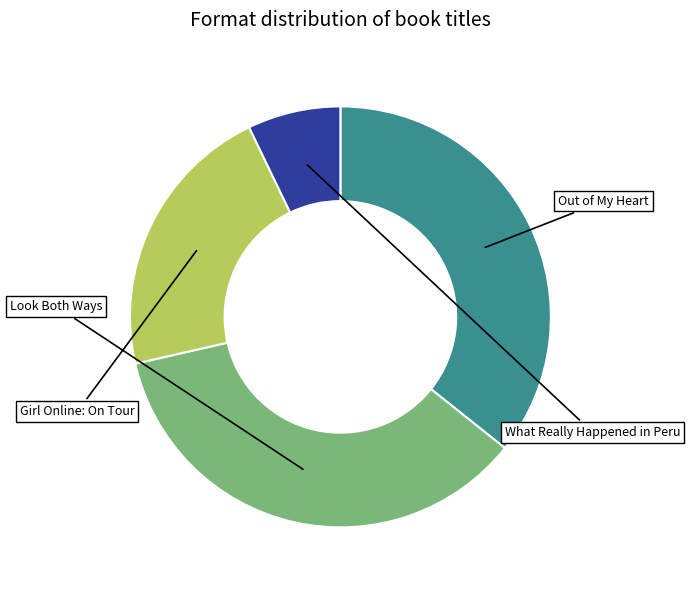

Count the number of slices in the pie.

4